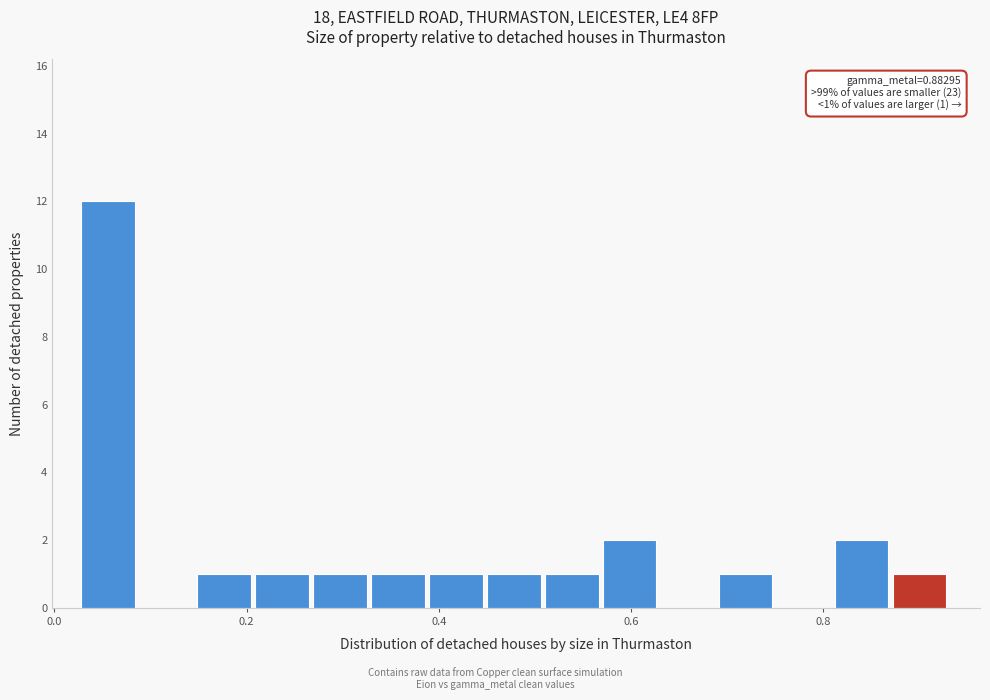

Read against the x-axis, roughly where is the centre of the tallest bar?

0.06